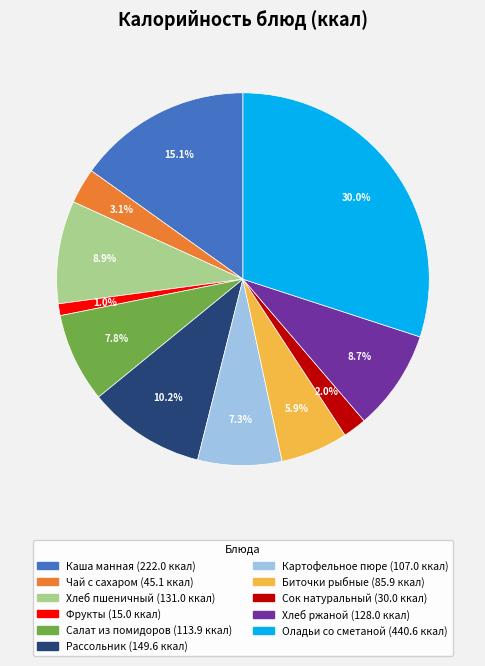

Which has a higher value, Салат из помидоров or Биточки рыбные?

Салат из помидоров